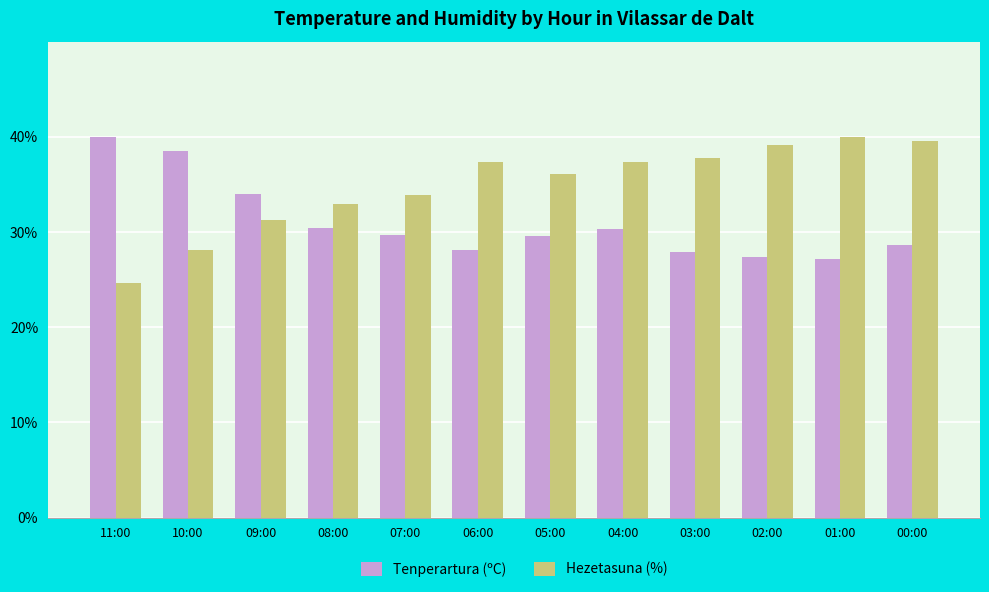

Rank the series by their average value, from highest to lowest.

Hezetasuna (%), Tenperartura (ºC)